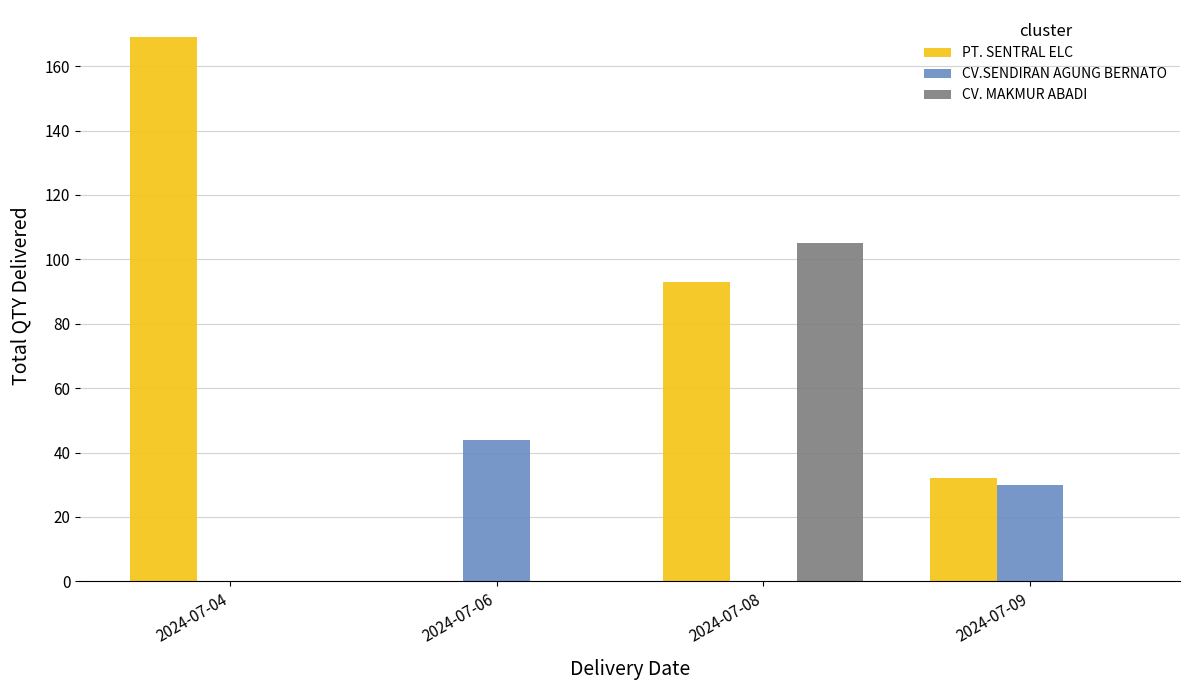

What is the average value of the CV. MAKMUR ABADI series?

26